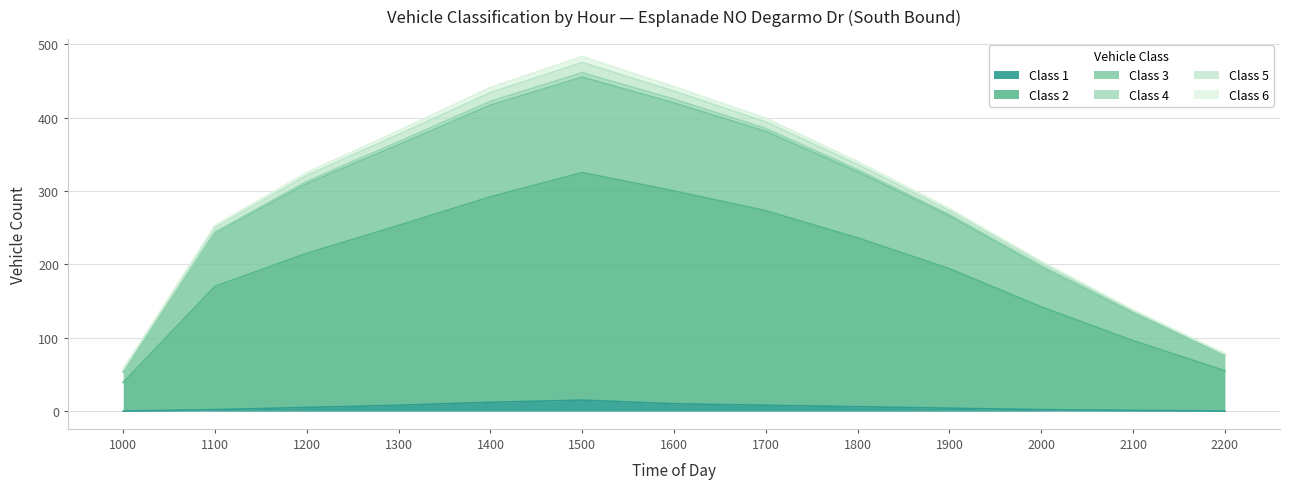

Does the chart have visible grid lines?

Yes